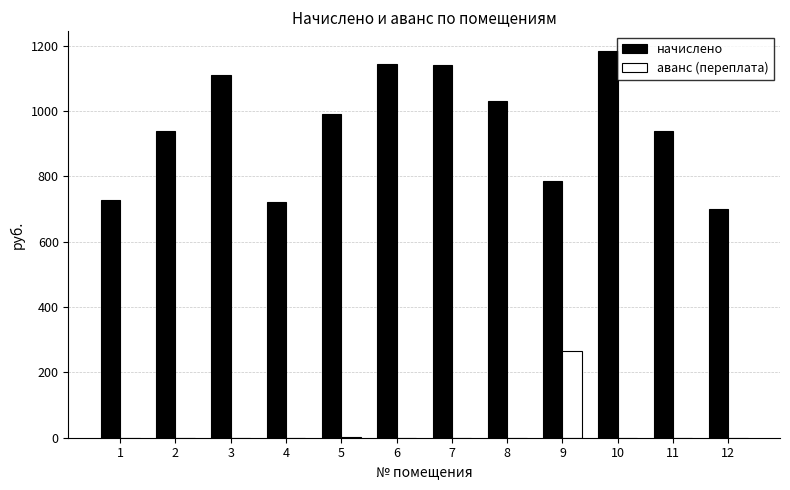

Between 4 and 5, which series saw the biggest shift?

начислено